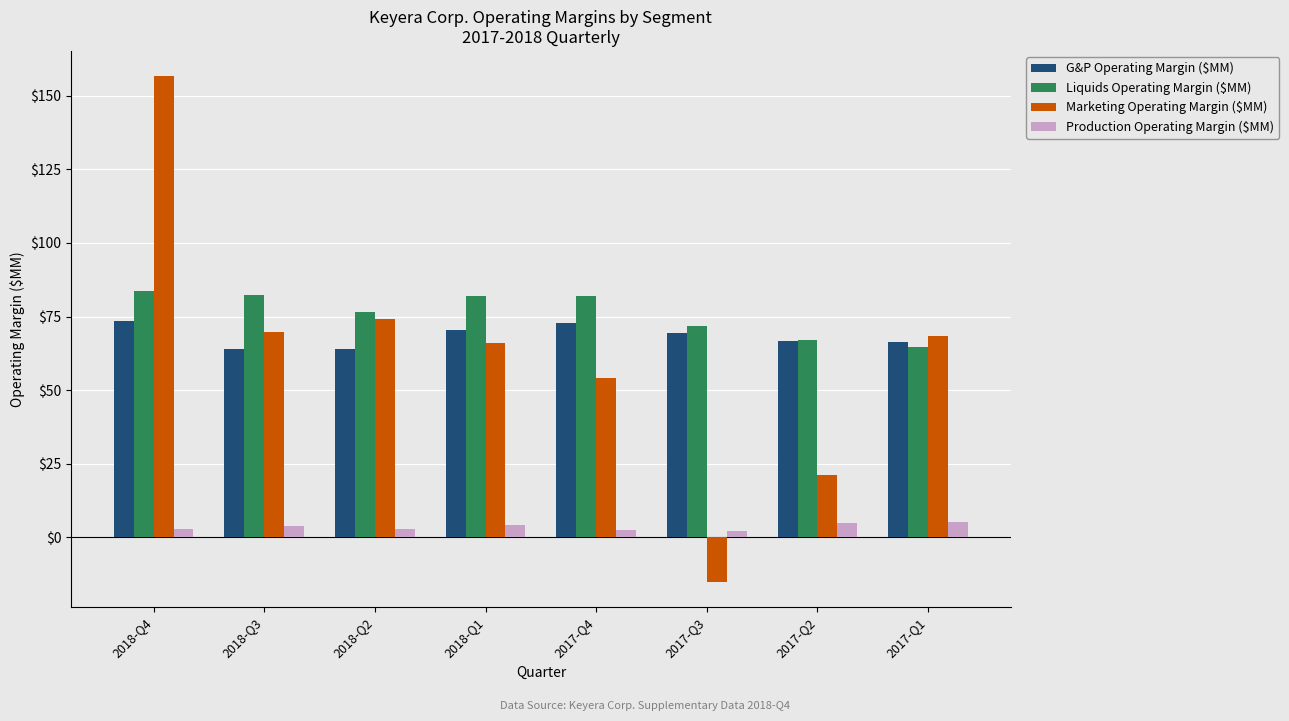

How many groups of bars are there?

8